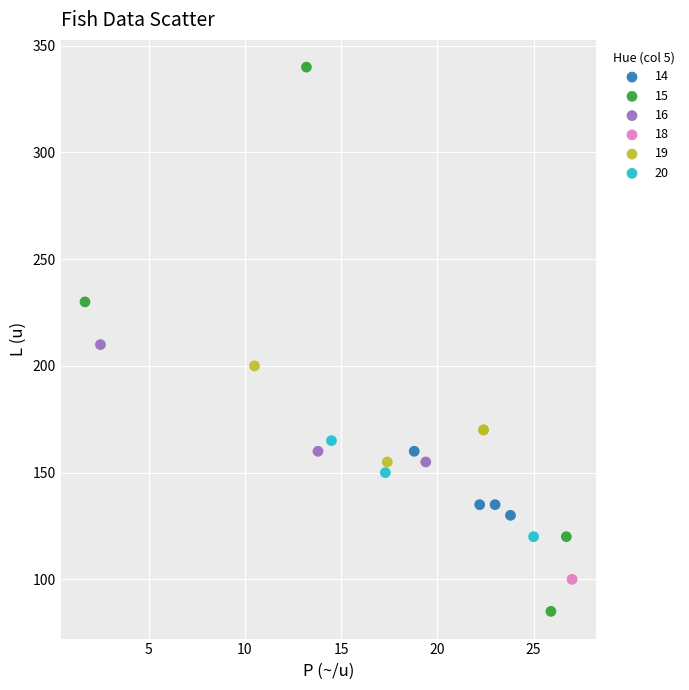

What are all the series names shown in the legend?

14, 15, 16, 18, 19, 20